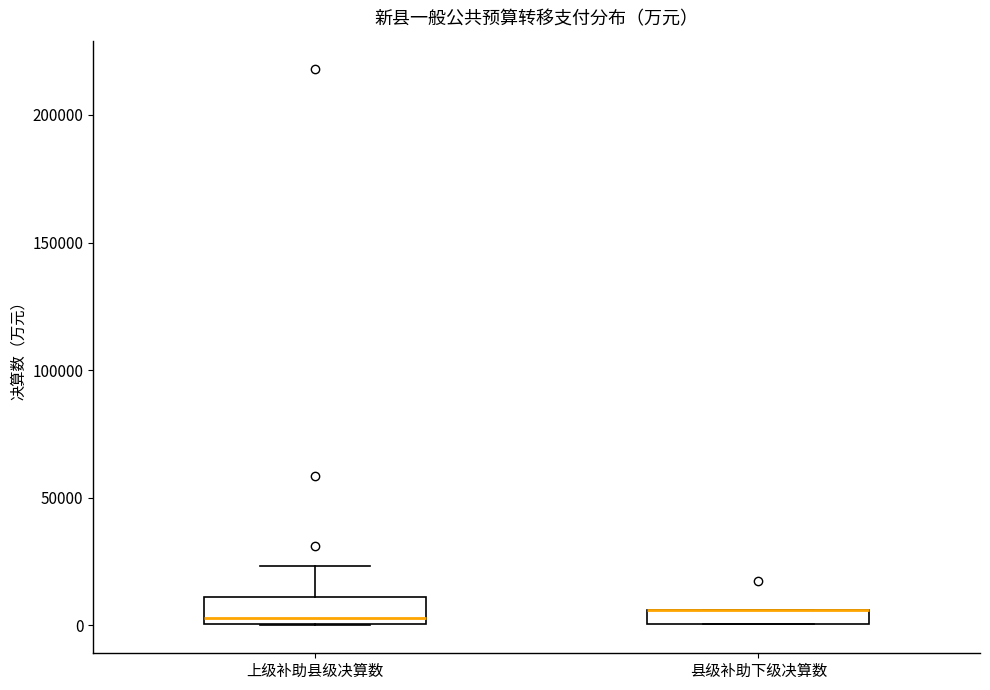

Comparing the boxes themselves (not the whiskers), which one is the tallest?

上级补助县级决算数